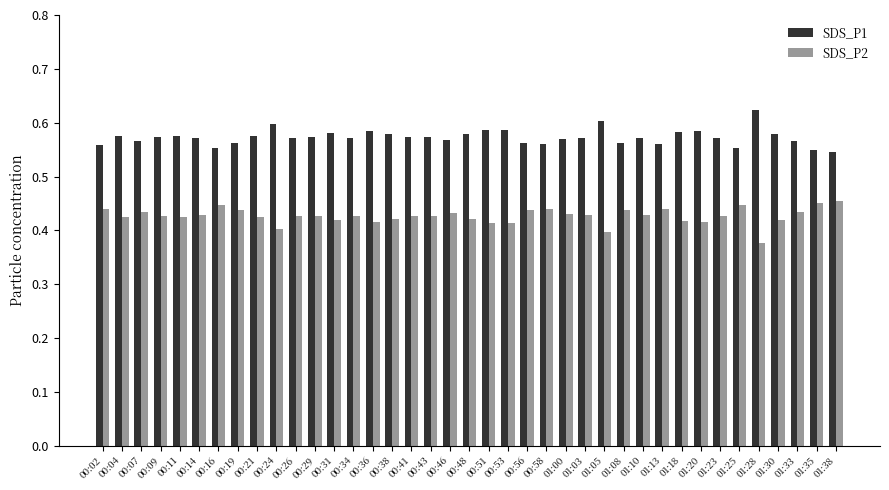

How many data points does each series have?

39